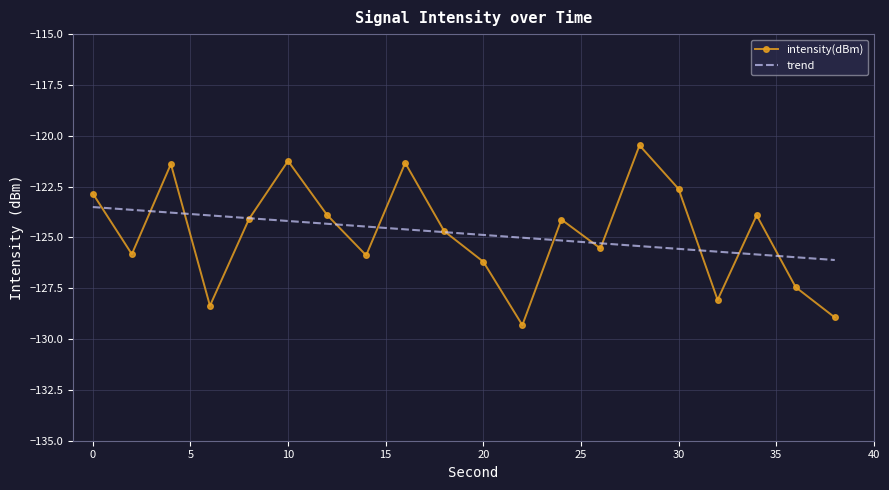

Which series has the widest spread of values?

intensity(dBm)